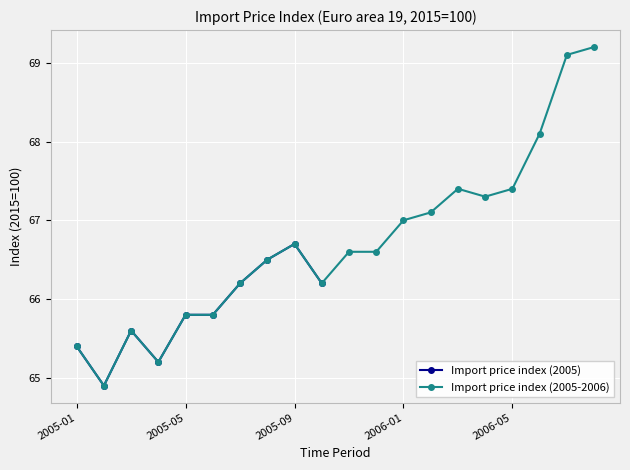

What is the label of the 20th point from the left?

2006-08